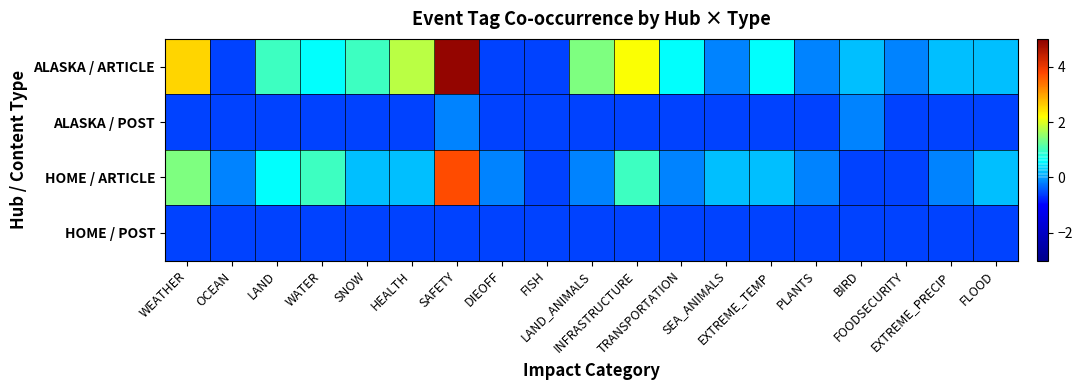

Reading left to right, what are all the values shown in this chart?

ALASKA / ARTICLE: WEATHER=2.6	OCEAN=-0.6	LAND=1.0	WATER=0.6	SNOW=1.0	HEALTH=1.8	SAFETY=4.9	DIEOFF=-0.6	FISH=-0.6	LAND_ANIMALS=1.4	INFRASTRUCTURE=2.2	TRANSPORTATION=0.6	SEA_ANIMALS=-0.2	EXTREME_TEMP=0.6	PLANTS=-0.2	BIRD=0.2	FOODSECURITY=-0.2	EXTREME_PRECIP=0.2	FLOOD=0.2
ALASKA / POST: WEATHER=-0.6	OCEAN=-0.6	LAND=-0.6	WATER=-0.6	SNOW=-0.6	HEALTH=-0.6	SAFETY=-0.2	DIEOFF=-0.6	FISH=-0.6	LAND_ANIMALS=-0.6	INFRASTRUCTURE=-0.6	TRANSPORTATION=-0.6	SEA_ANIMALS=-0.6	EXTREME_TEMP=-0.6	PLANTS=-0.6	BIRD=-0.2	FOODSECURITY=-0.6	EXTREME_PRECIP=-0.6	FLOOD=-0.6
HOME / ARTICLE: WEATHER=1.4	OCEAN=-0.2	LAND=0.6	WATER=1.0	SNOW=0.2	HEALTH=0.2	SAFETY=3.7	DIEOFF=-0.2	FISH=-0.6	LAND_ANIMALS=-0.2	INFRASTRUCTURE=1.0	TRANSPORTATION=-0.2	SEA_ANIMALS=0.2	EXTREME_TEMP=0.2	PLANTS=-0.2	BIRD=-0.6	FOODSECURITY=-0.6	EXTREME_PRECIP=-0.2	FLOOD=0.2
HOME / POST: WEATHER=-0.6	OCEAN=-0.6	LAND=-0.6	WATER=-0.6	SNOW=-0.6	HEALTH=-0.6	SAFETY=-0.6	DIEOFF=-0.6	FISH=-0.6	LAND_ANIMALS=-0.6	INFRASTRUCTURE=-0.6	TRANSPORTATION=-0.6	SEA_ANIMALS=-0.6	EXTREME_TEMP=-0.6	PLANTS=-0.6	BIRD=-0.6	FOODSECURITY=-0.6	EXTREME_PRECIP=-0.6	FLOOD=-0.6